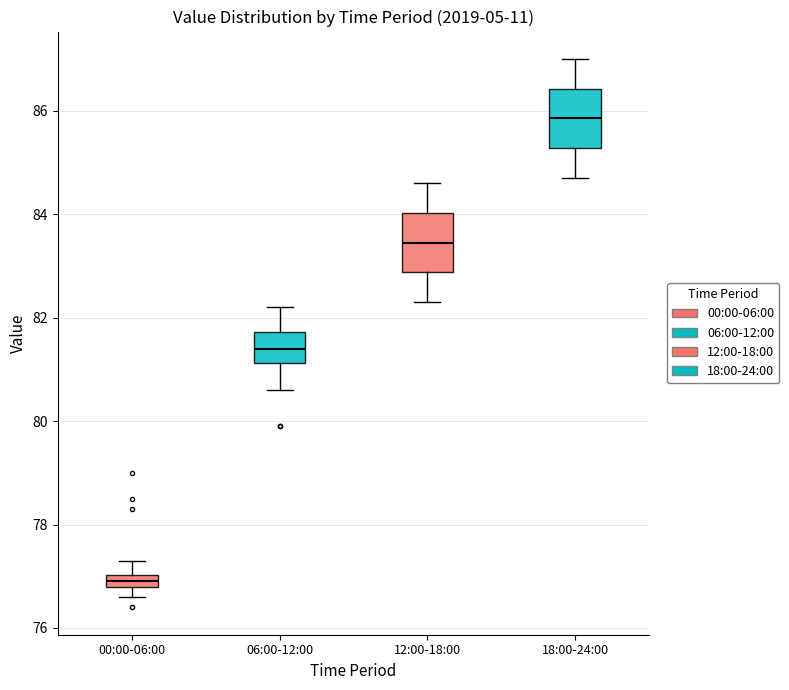

Where is the lower edge of the box for 06:00-12:00 on the y-axis? The values are not printed on the chart, so give them approximately, as read against the axis.

81.2